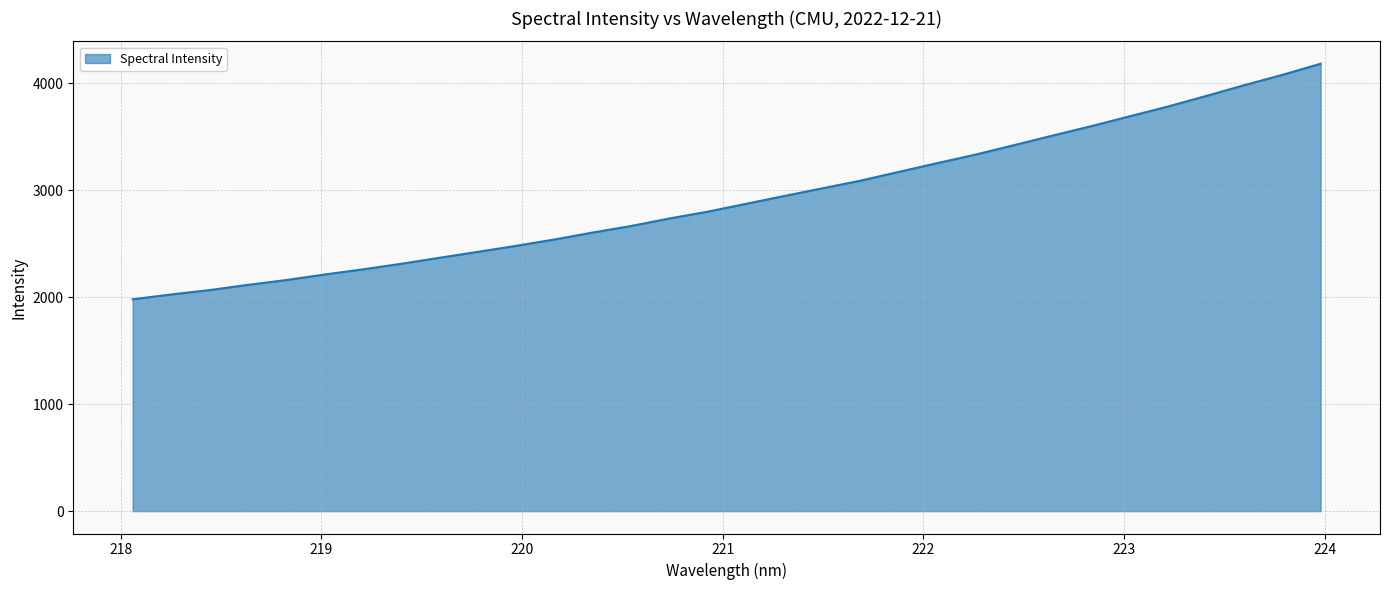

What is the smallest value displayed?

1979.1